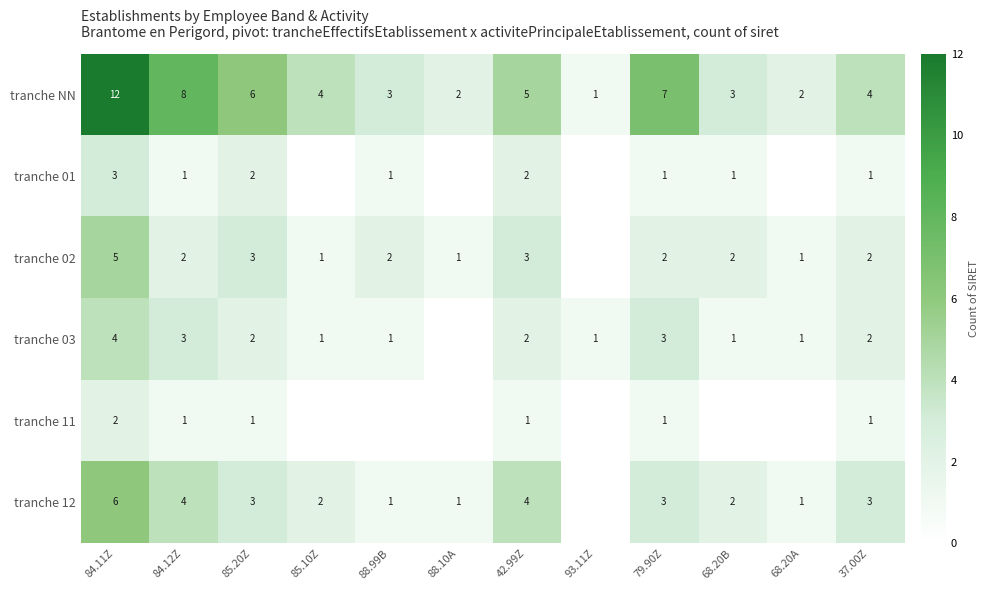

What is the total value across all series at 84.12Z?

19